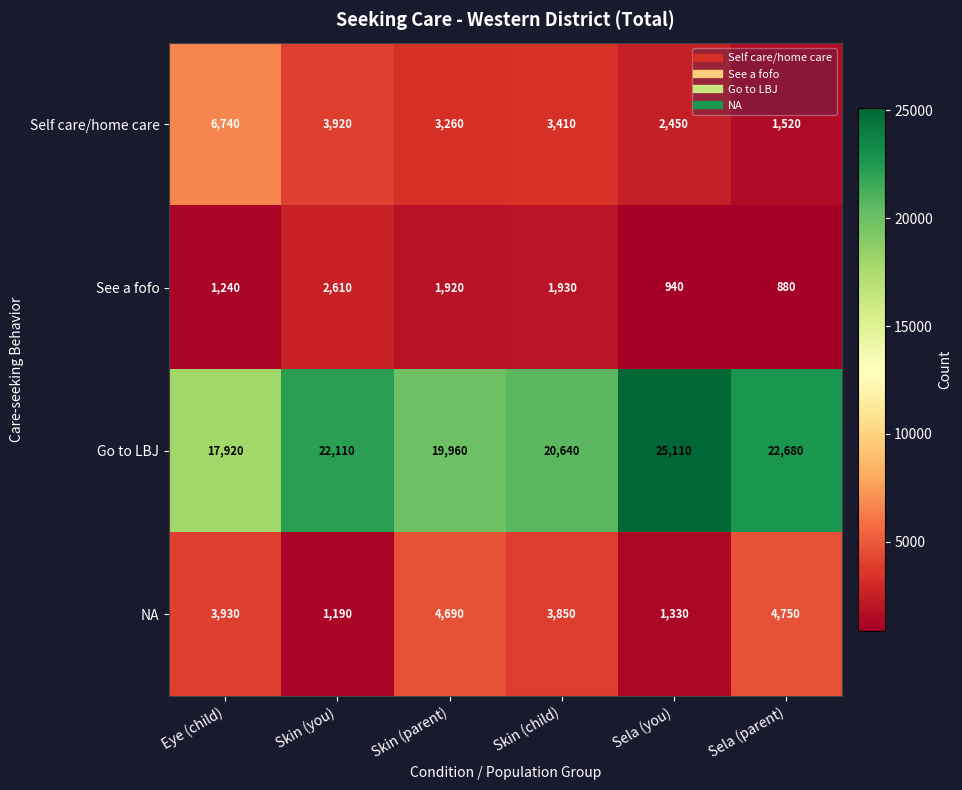

What is the average value of the Self care/home care series?

3550